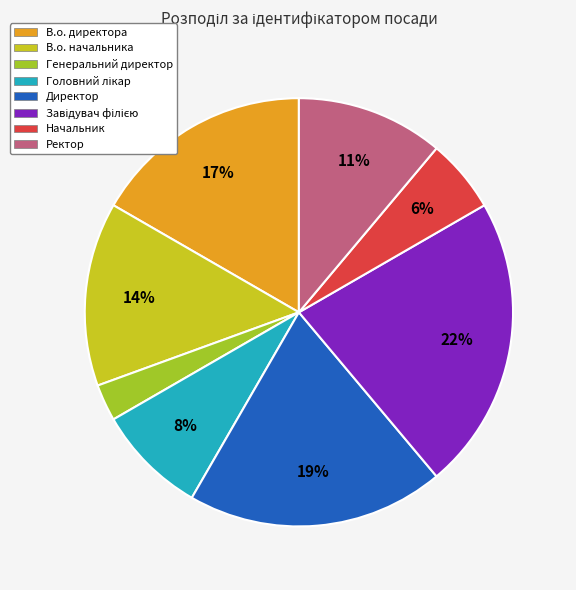

Is Генеральний директор the majority of the pie?

No